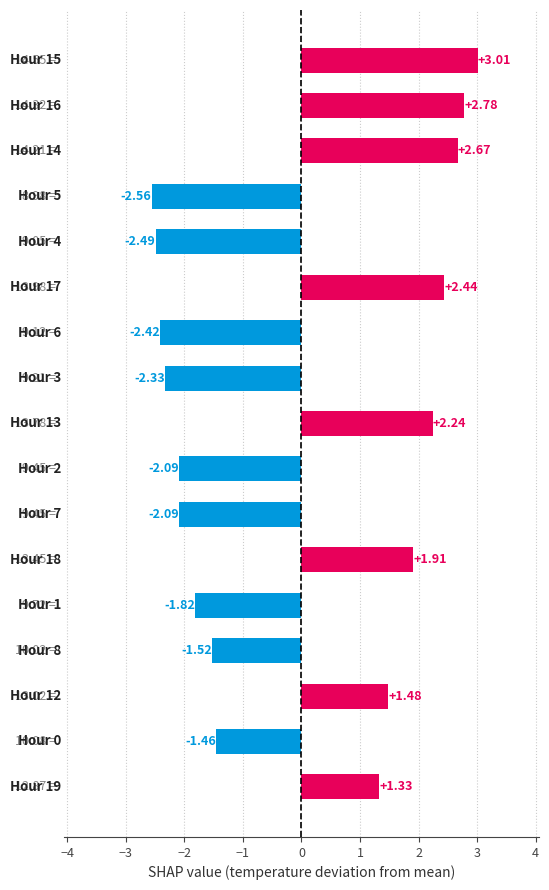

What is the difference between the maximum and minimum values?

5.6